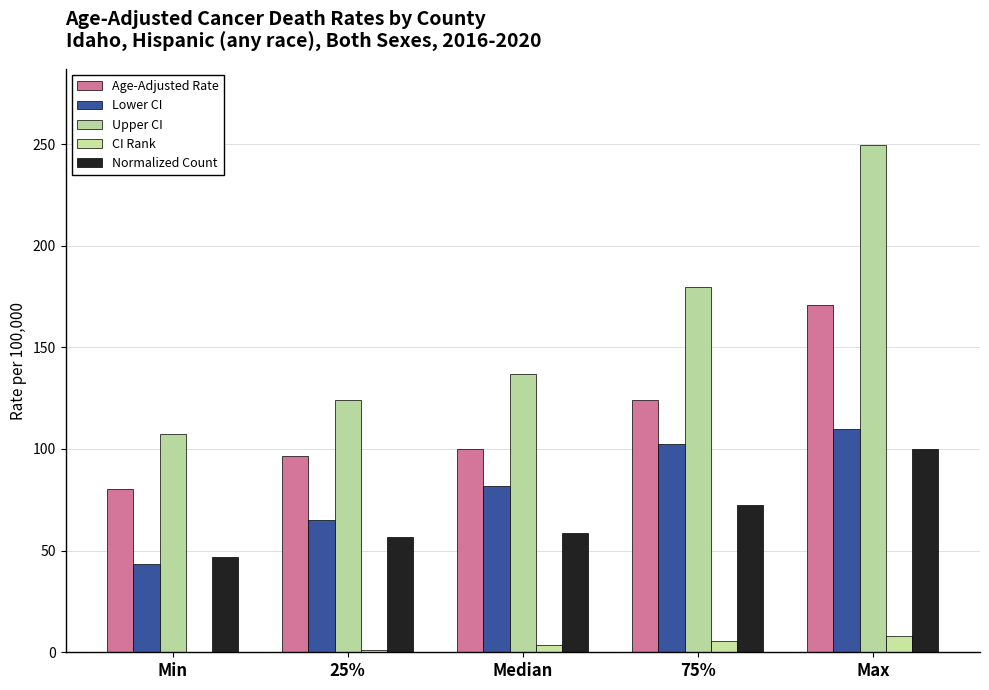

How many data points in Lower CI are above 81?

3